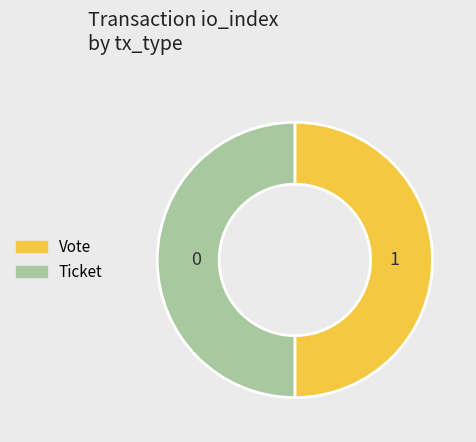

True or false: Ticket accounts for 40% of the total.

False